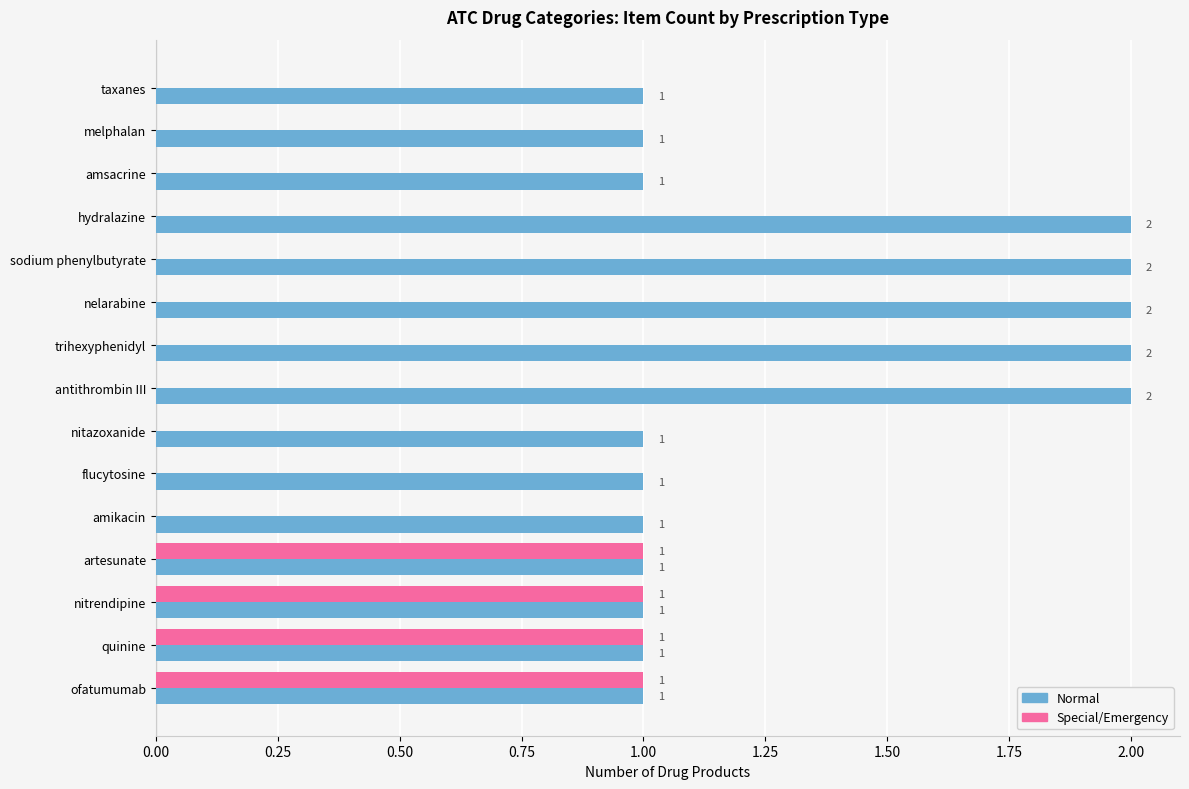

Which series has the largest total across all categories?

Normal